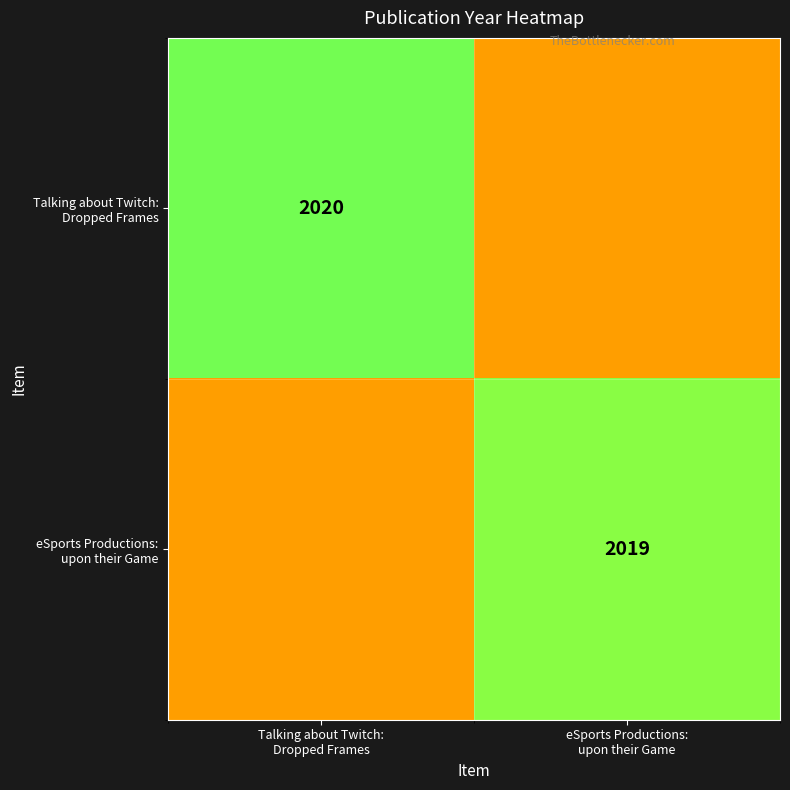

True or false: Talking about Twitch: Dropped Frames has a value of 3487 at eSports Productions: upon their Game.

False